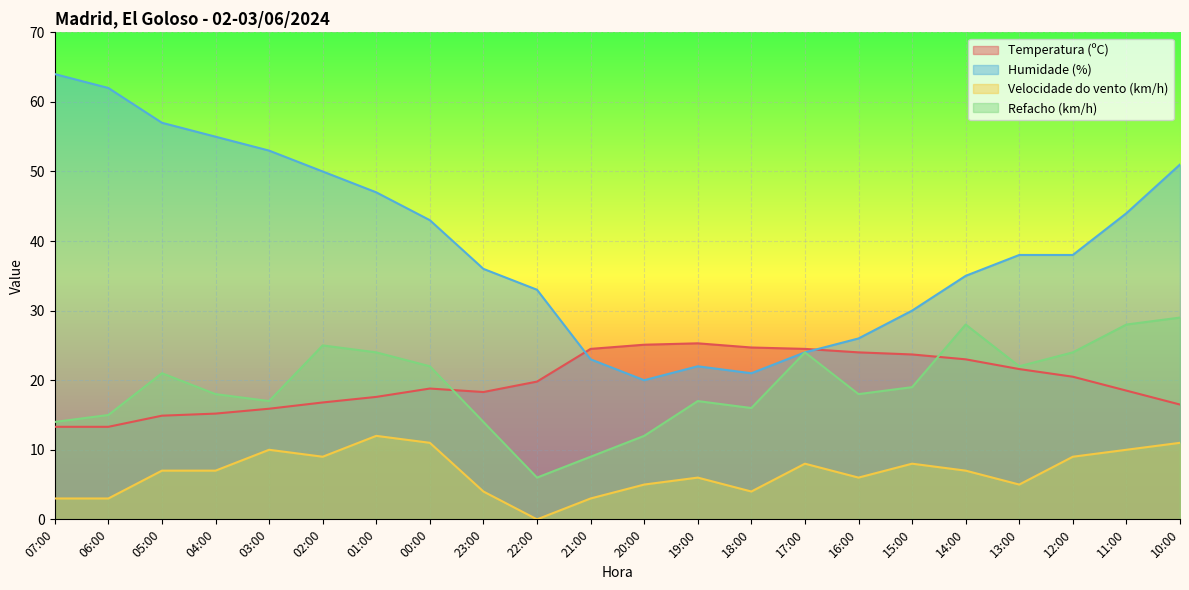

What is the total value across all series at 00:00?

94.8